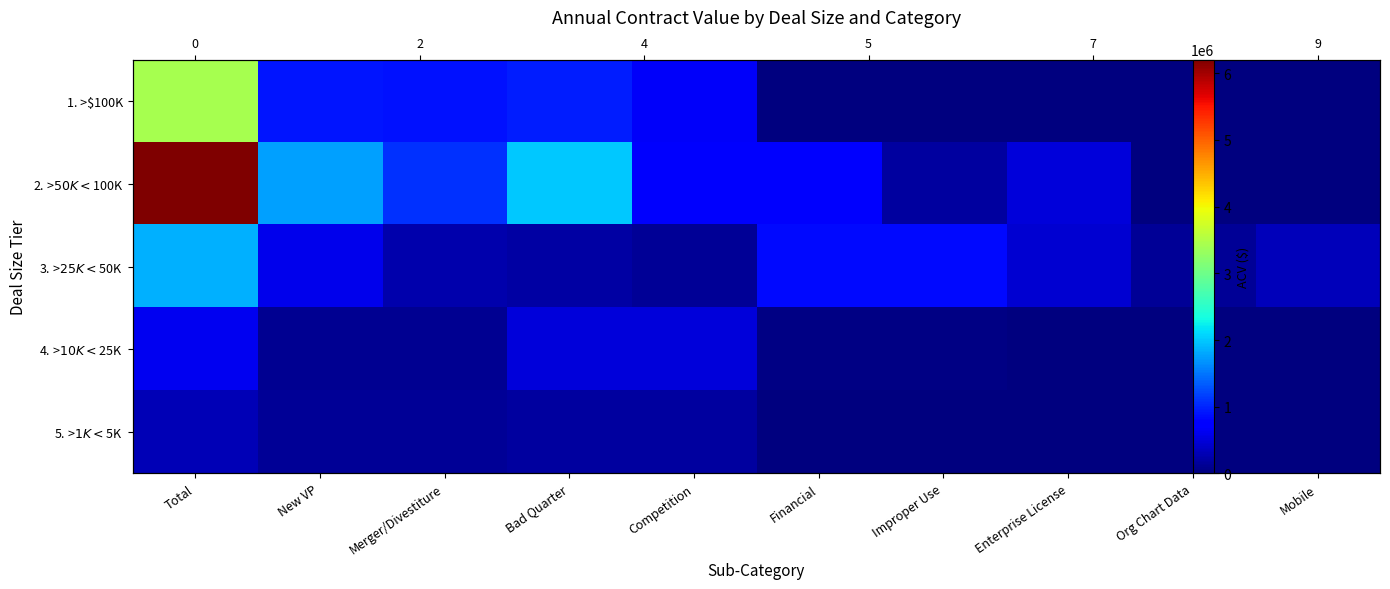

The value of 3. >$25K <$50K at Merger/Divestiture is 254271. True or false?

True